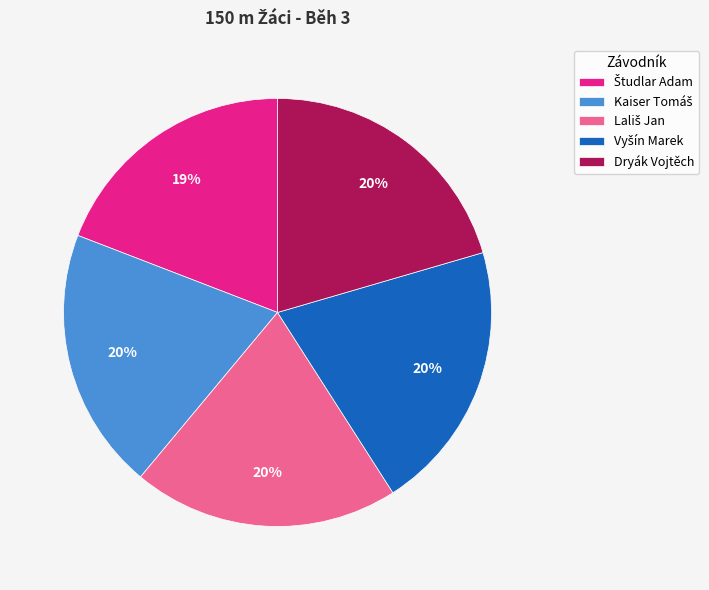

To the nearest percent, what is the difference between the largest and smallest slice percentages?

1%